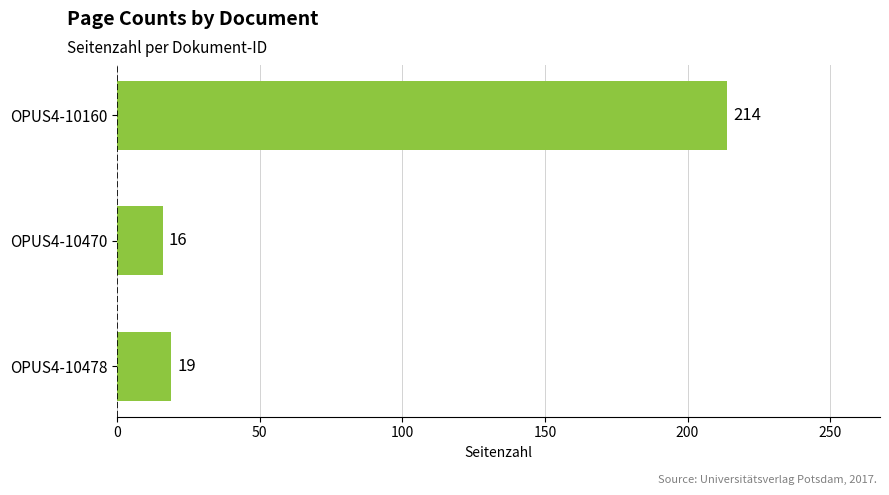

List the labels in order of value, smallest first.

OPUS4-10470, OPUS4-10478, OPUS4-10160